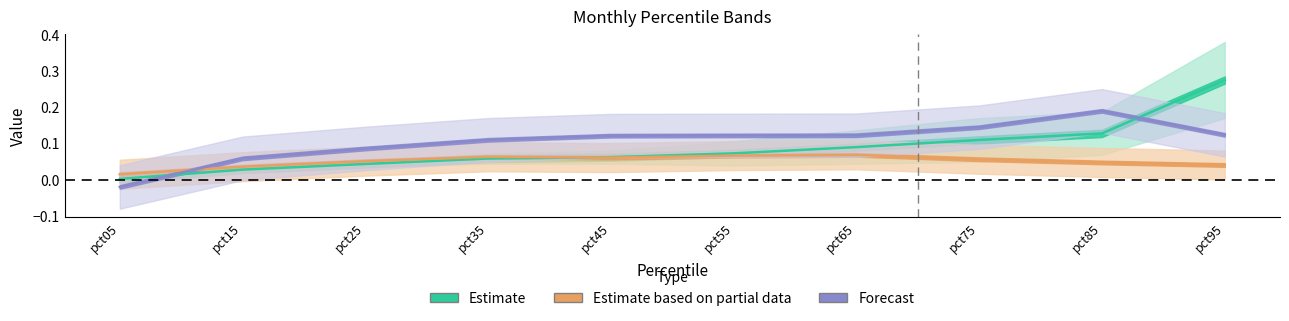

Does the chart have visible grid lines?

No